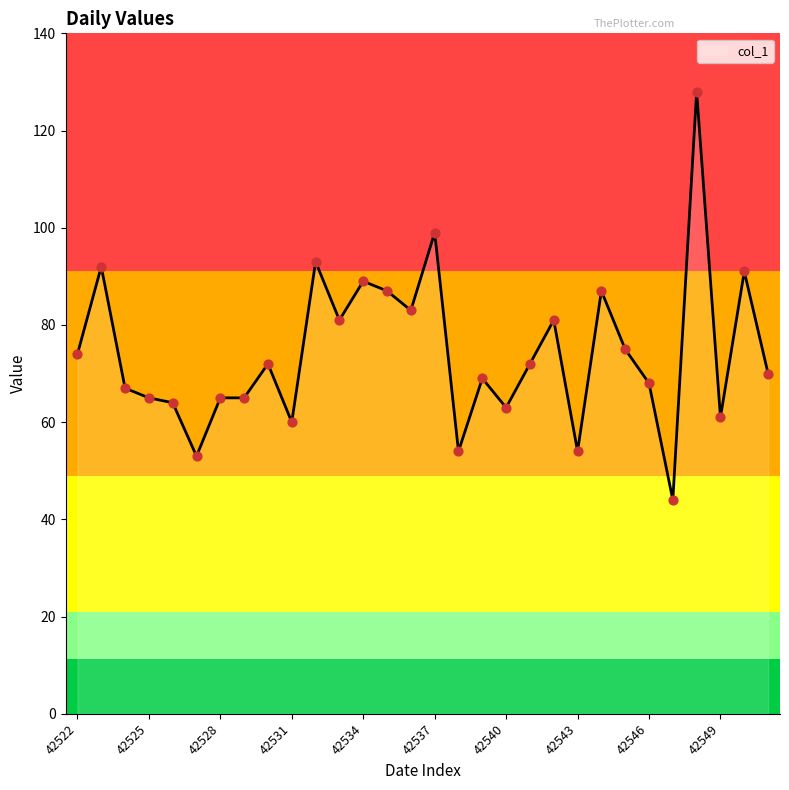

What is the difference between the maximum and minimum values?

84